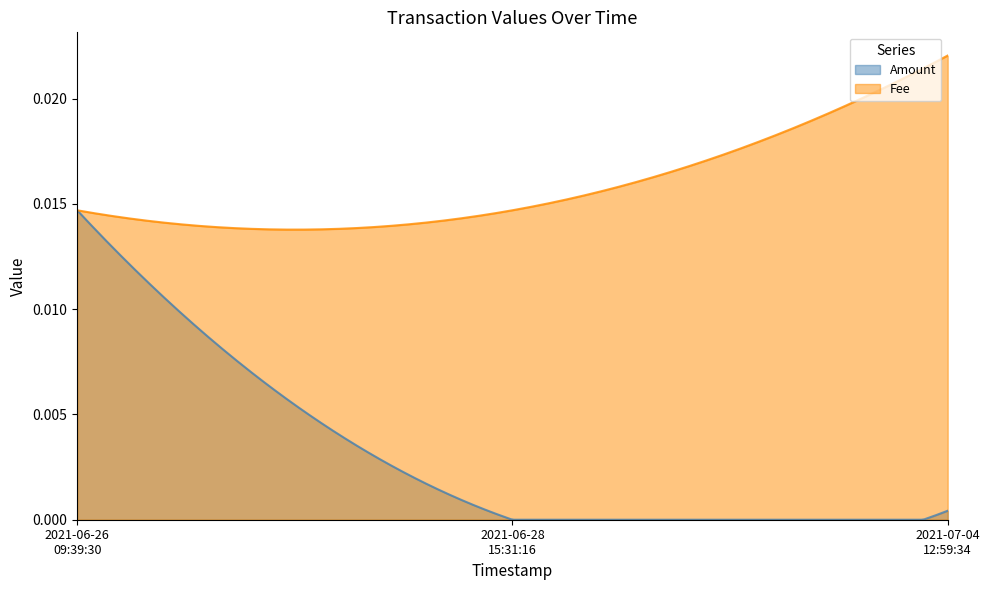

Rank the series by their average value, from lowest to highest.

Amount, Fee